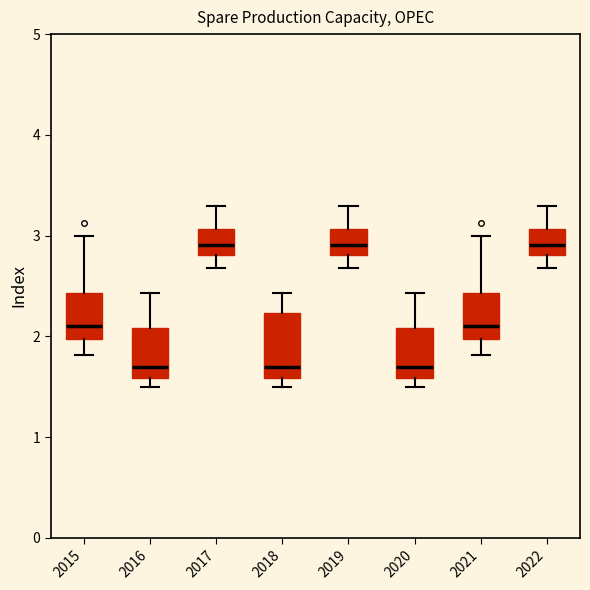

Where does the lower whisker of the box at x = 2021 end on the y-axis? The values are not printed on the chart, so give them approximately, as read against the axis.

1.8